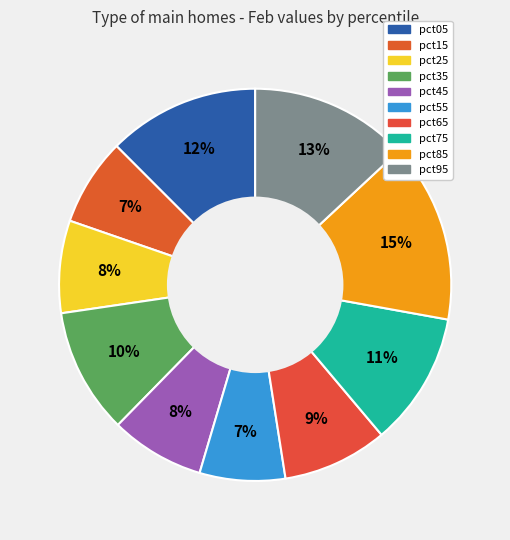

What is the largest slice in the pie chart?

pct85